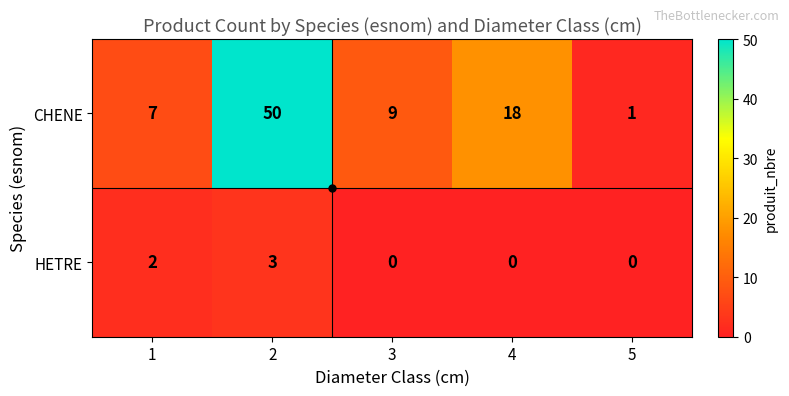

What is the total value across all series at 1?

9